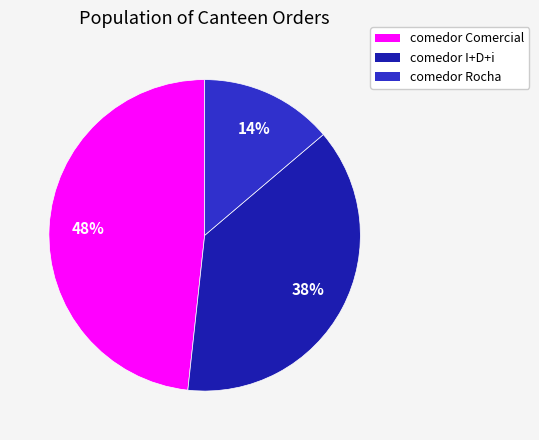

Rank the categories by value from highest to lowest.

comedor Comercial, comedor I+D+i, comedor Rocha